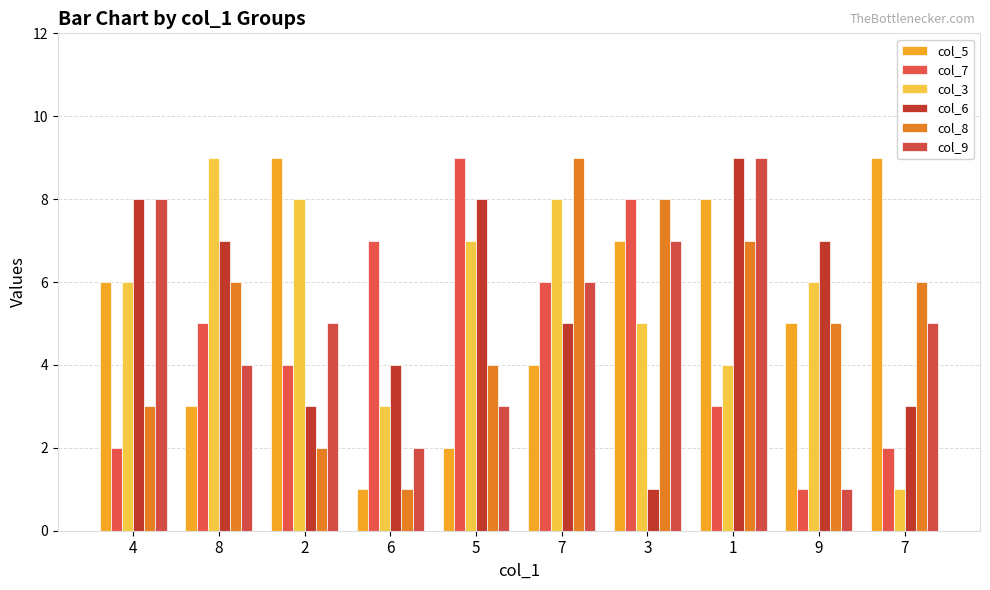

How many data points in col_5 are less than 6?

5